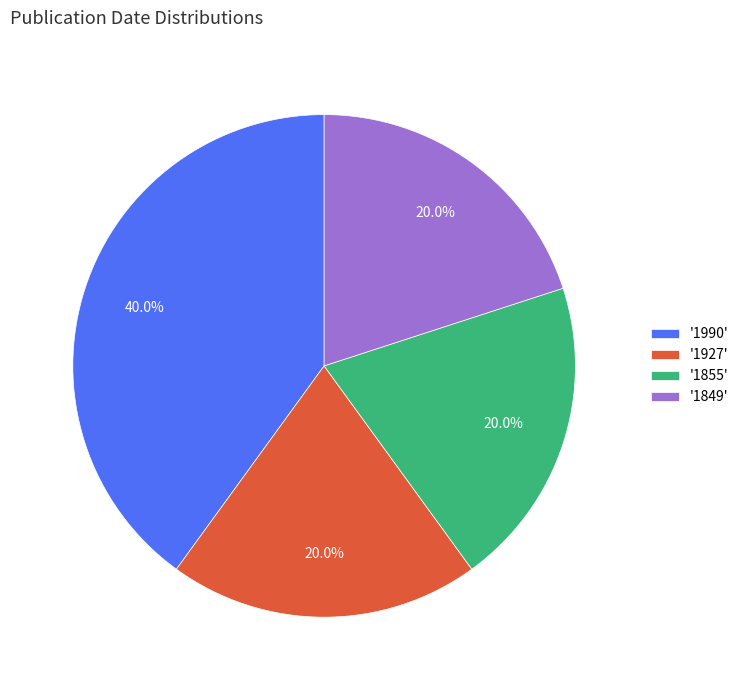

Which has a higher value, '1849' or '1990'?

'1990'